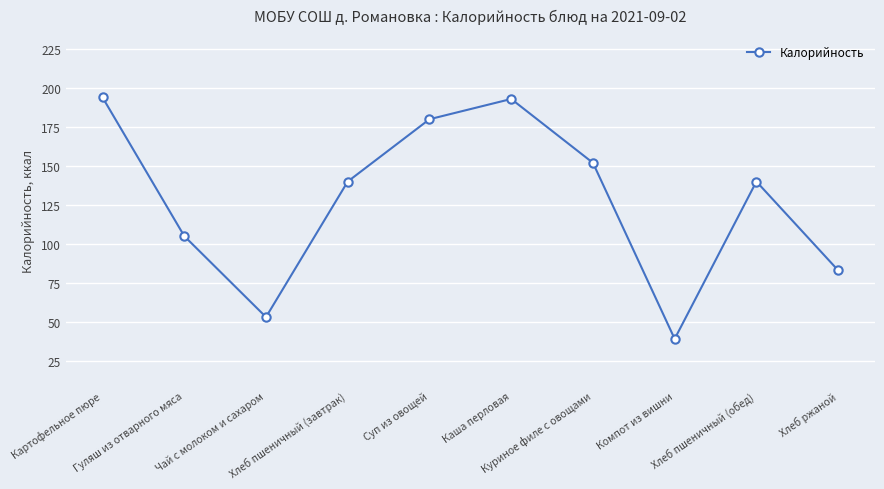

How many categories are shown in the chart?

10